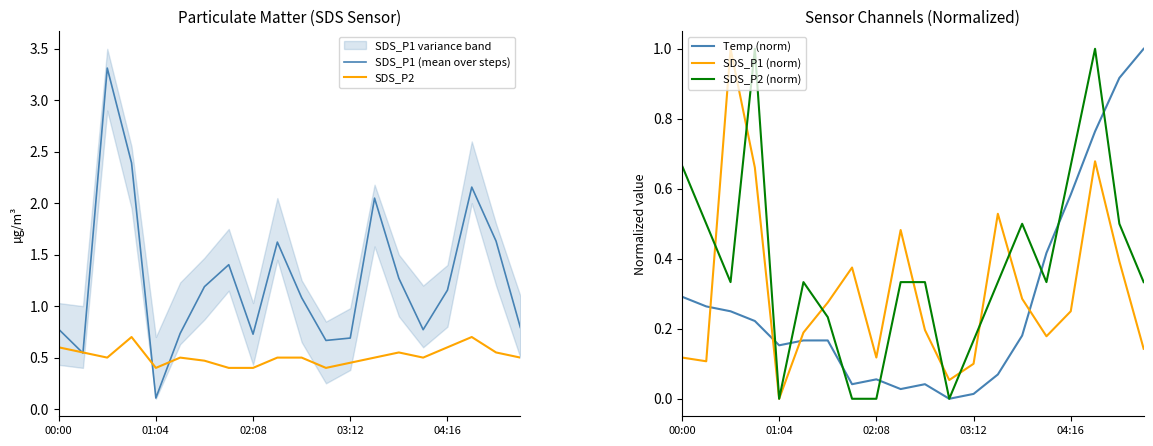

Does the chart have visible grid lines?

No